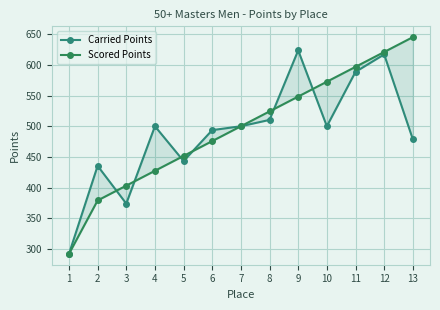

Between 7 and 8, which series saw the biggest shift?

Scored Points